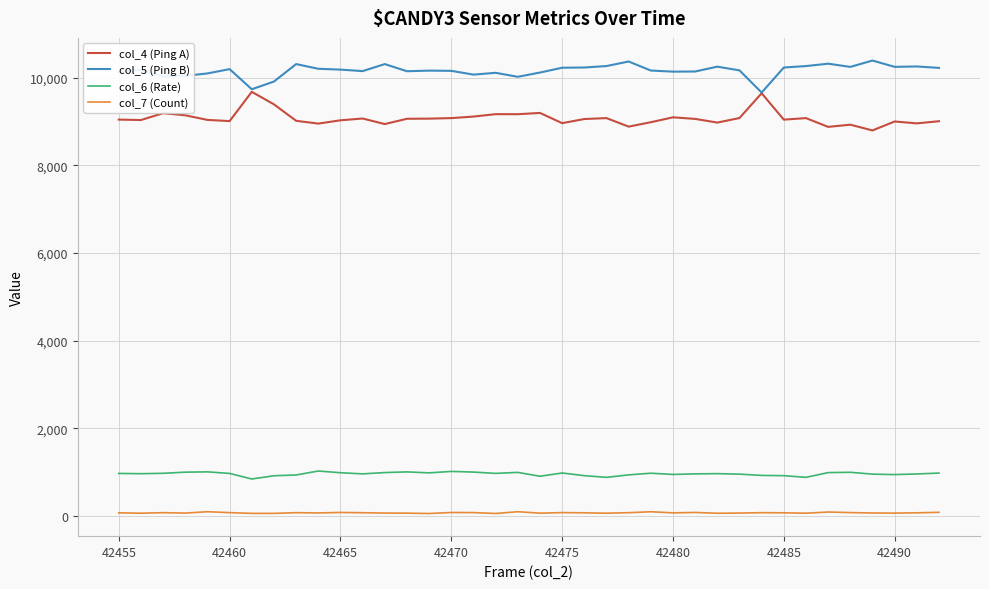

What is the greatest value displayed?

10389